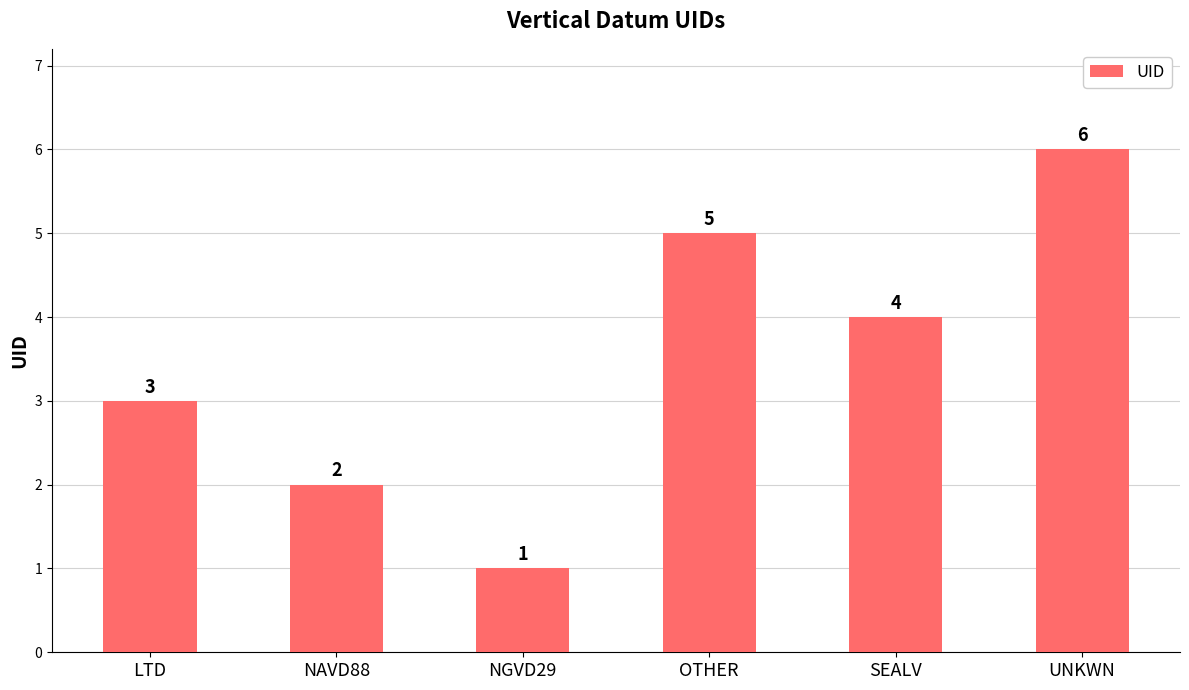

Rank the categories by value from lowest to highest.

NGVD29, NAVD88, LTD, SEALV, OTHER, UNKWN